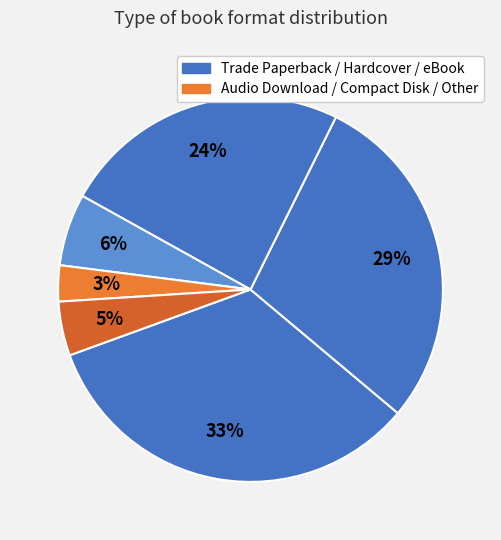

How many slices are in this pie chart?

6